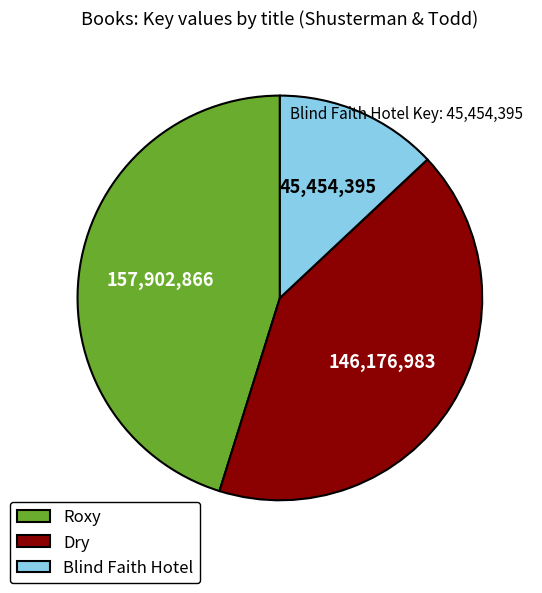

Does Dry represent more than half of the total?

No